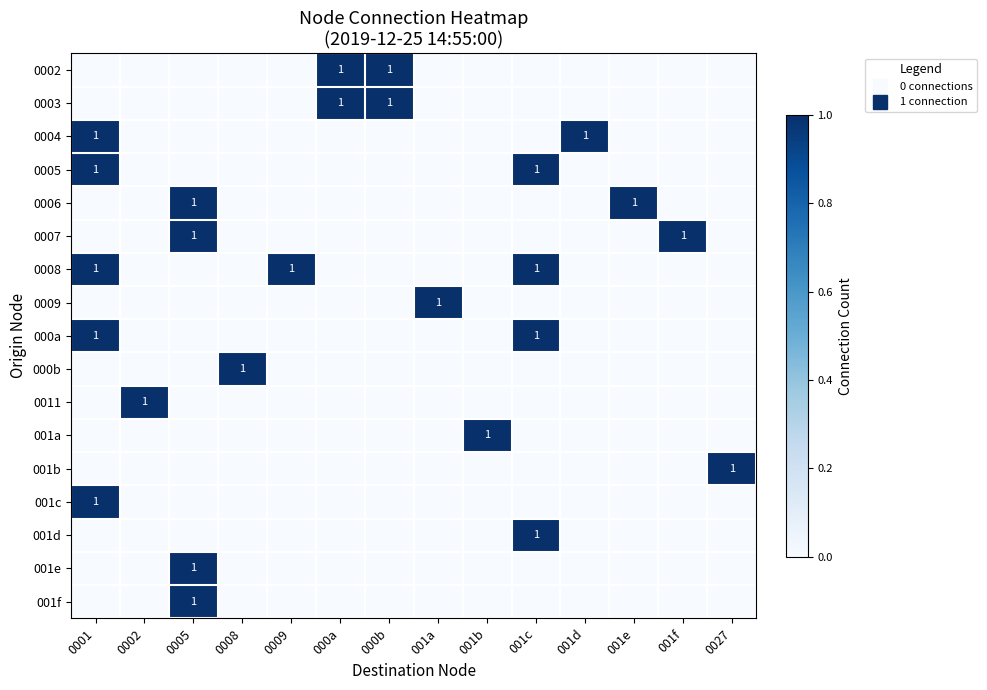

The value of 0006 at 001e is 1. True or false?

False